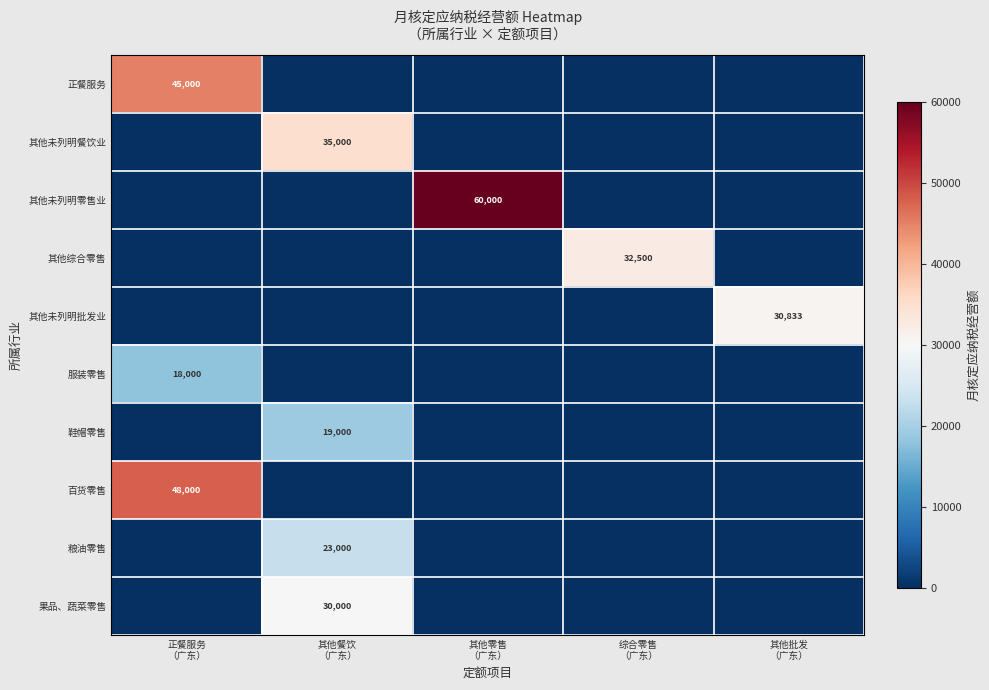

What is the difference between the 果品、蔬菜零售 values at 其他餐饮 （广东） and 正餐服务 （广东）?

30000